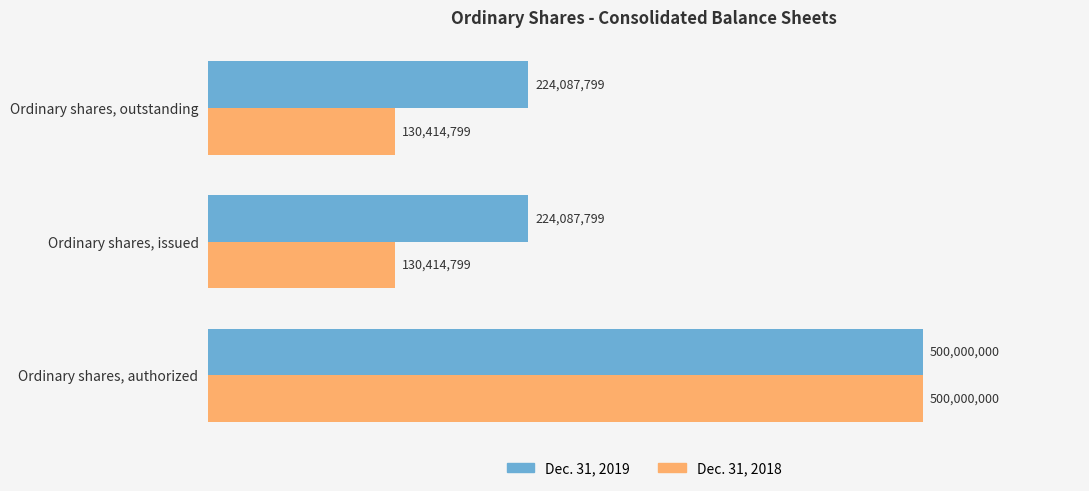

Rank the series by their average value, from highest to lowest.

Dec. 31, 2019, Dec. 31, 2018